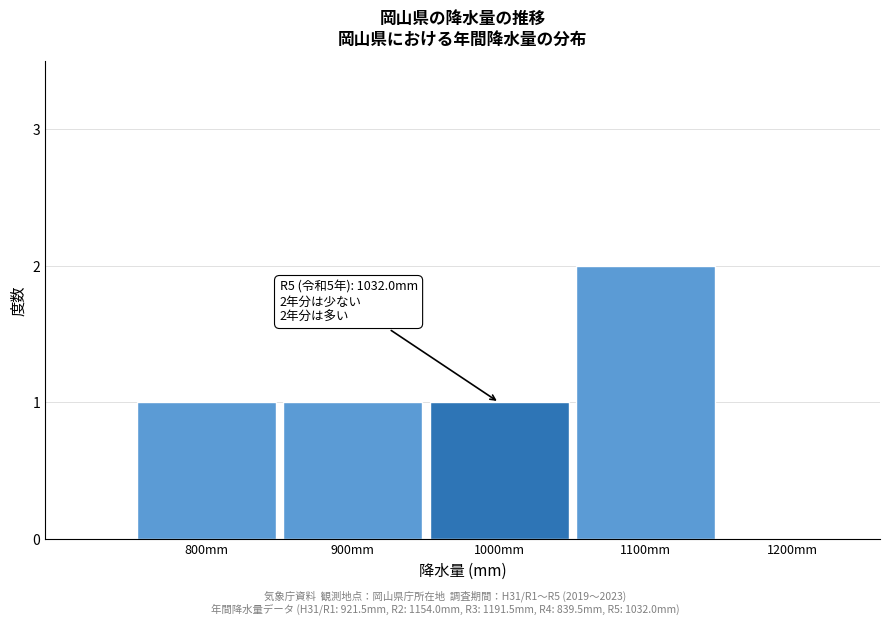

Reading left to right, transcribe all the data shown in this chart.

800mm=1	900mm=1	1000mm=1	1100mm=2	1200mm=0